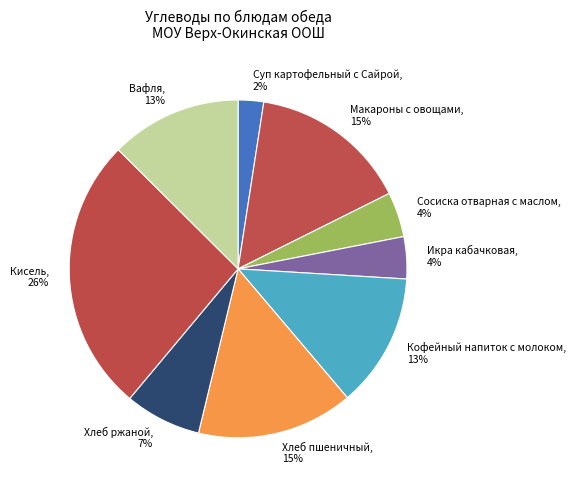

To the nearest percent, what percentage of the pie is Сосиска отварная с маслом?

4%